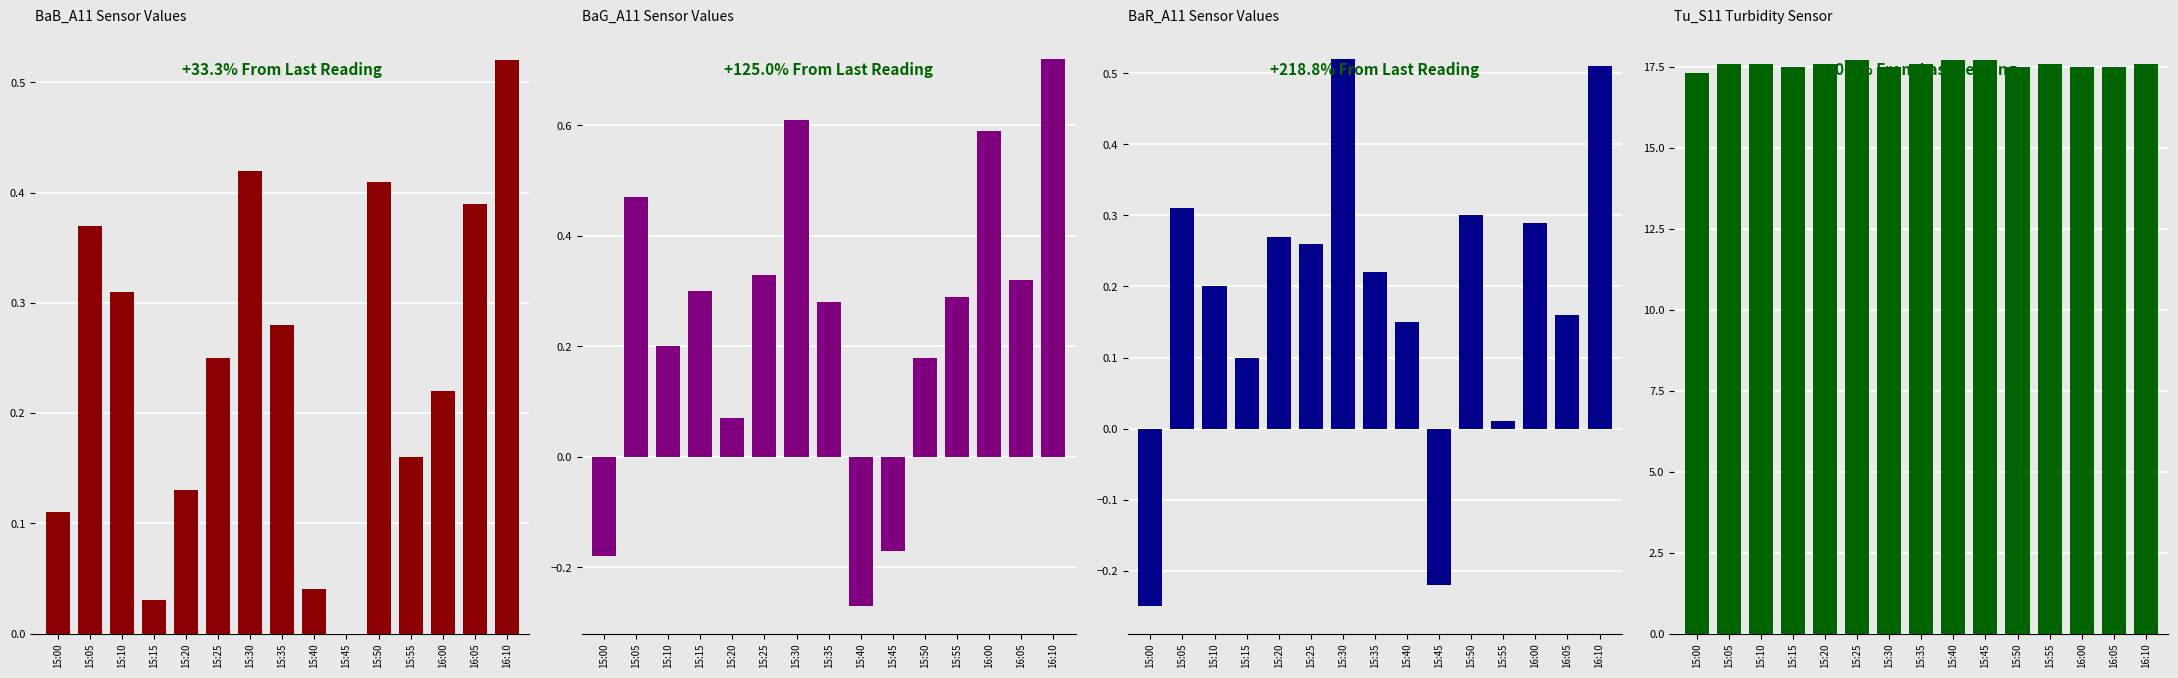

What position from the left is 15:05?

2